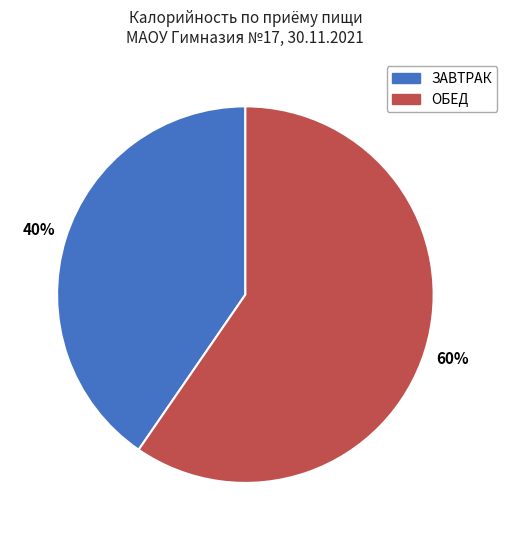

Does any single category account for the majority?

Yes